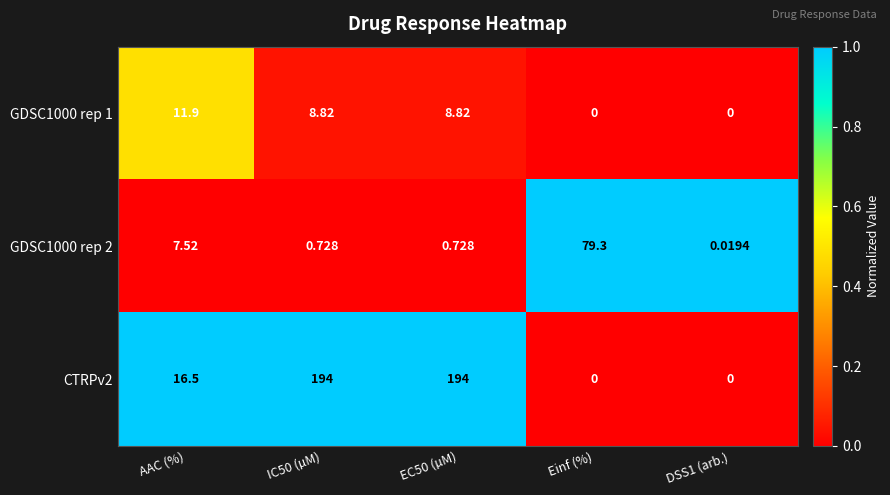

At AAC (%), list the series in order from smallest to largest.

GDSC1000 rep 2, GDSC1000 rep 1, CTRPv2